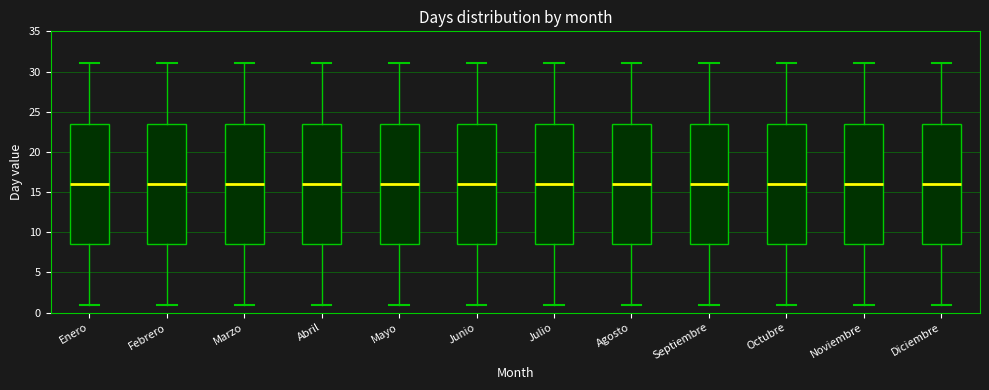

Reading left to right, read every box against the y-axis: the position of its median line, the range the box covers, and the ends of its whiskers. The values are not printed on the chart, so give them approximately, as read against the axis.

Enero: median 16.0, box 8.5 to 23.5, whiskers 1.0 to 31.0
Febrero: median 16.0, box 8.5 to 23.5, whiskers 1.0 to 31.0
Marzo: median 16.0, box 8.5 to 23.5, whiskers 1.0 to 31.0
Abril: median 16.0, box 8.5 to 23.5, whiskers 1.0 to 31.0
Mayo: median 16.0, box 8.5 to 23.5, whiskers 1.0 to 31.0
Junio: median 16.0, box 8.5 to 23.5, whiskers 1.0 to 31.0
Julio: median 16.0, box 8.5 to 23.5, whiskers 1.0 to 31.0
Agosto: median 16.0, box 8.5 to 23.5, whiskers 1.0 to 31.0
Septiembre: median 16.0, box 8.5 to 23.5, whiskers 1.0 to 31.0
Octubre: median 16.0, box 8.5 to 23.5, whiskers 1.0 to 31.0
Noviembre: median 16.0, box 8.5 to 23.5, whiskers 1.0 to 31.0
Diciembre: median 16.0, box 8.5 to 23.5, whiskers 1.0 to 31.0